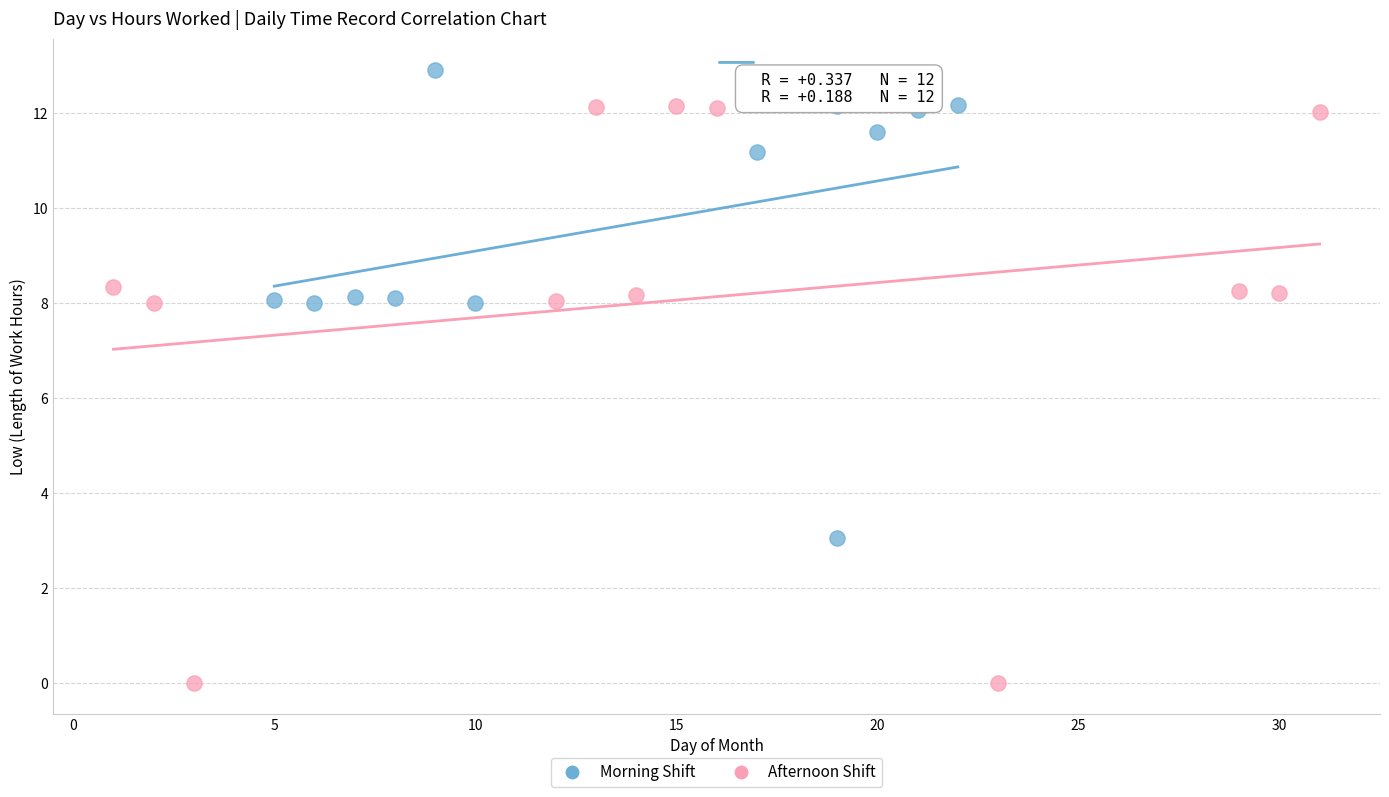

Which series has the largest Y range (max minus min)?

Afternoon Shift